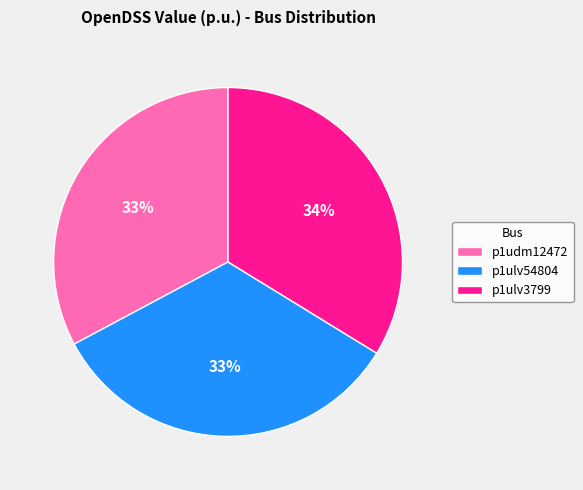

How many segments does this pie chart have?

3